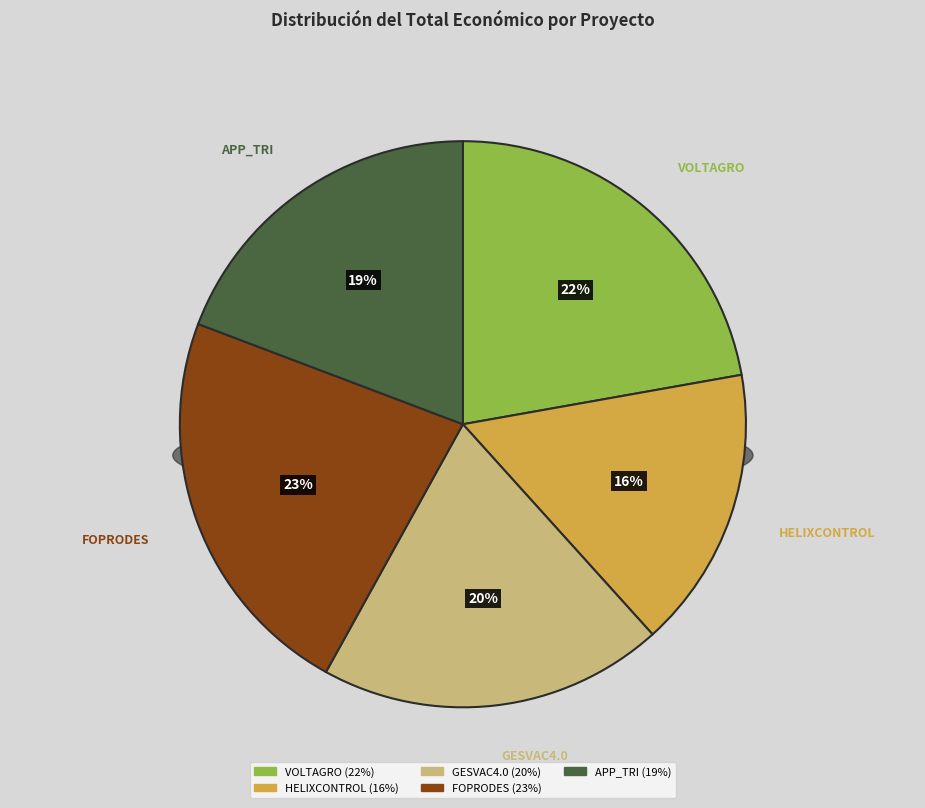

True or false: APP_TRI accounts for 26% of the total.

False